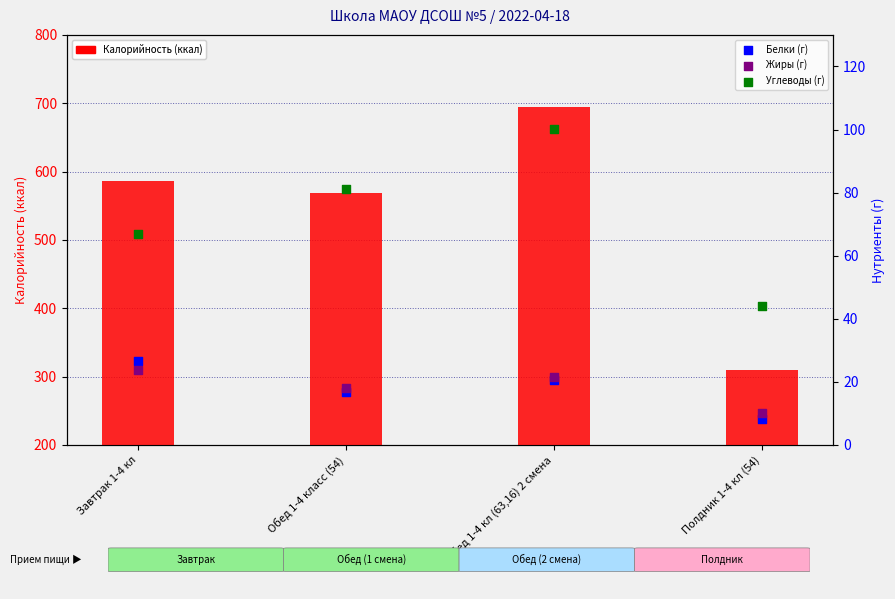

Which series has the largest Y range (max minus min)?

Калорийность (ккал)